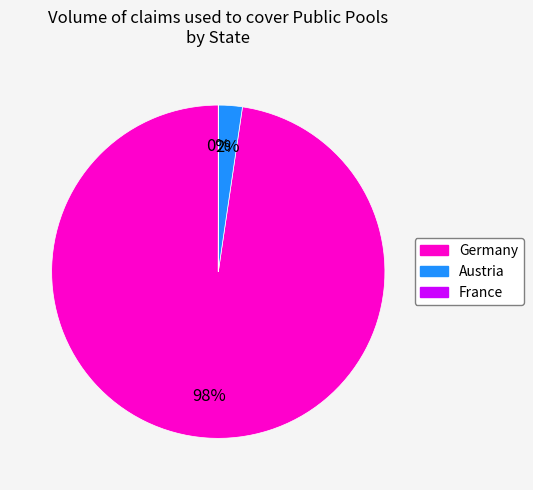

Which slice is the largest?

Germany